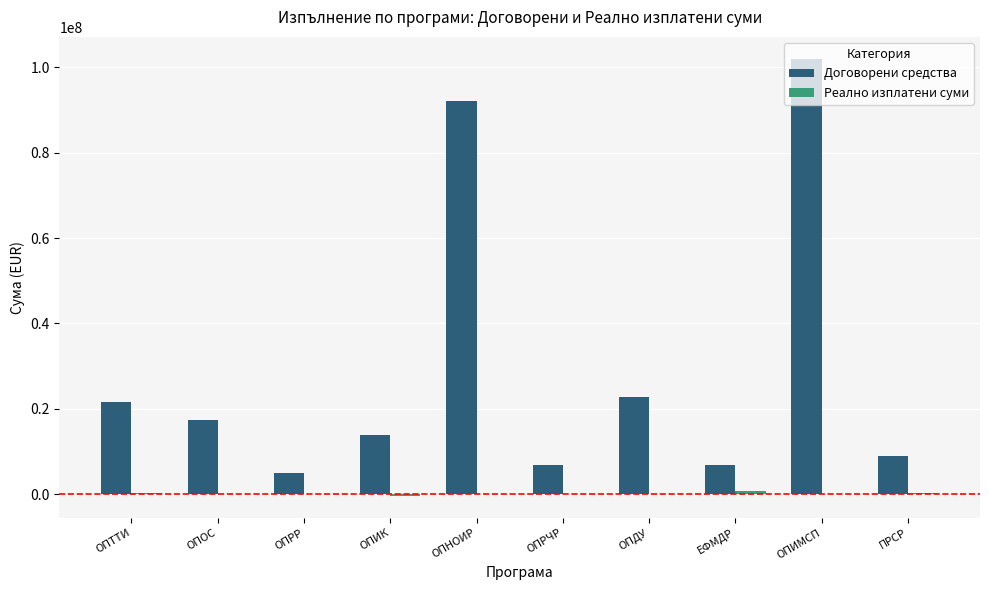

What is the maximum value shown in the chart?

102000000.0